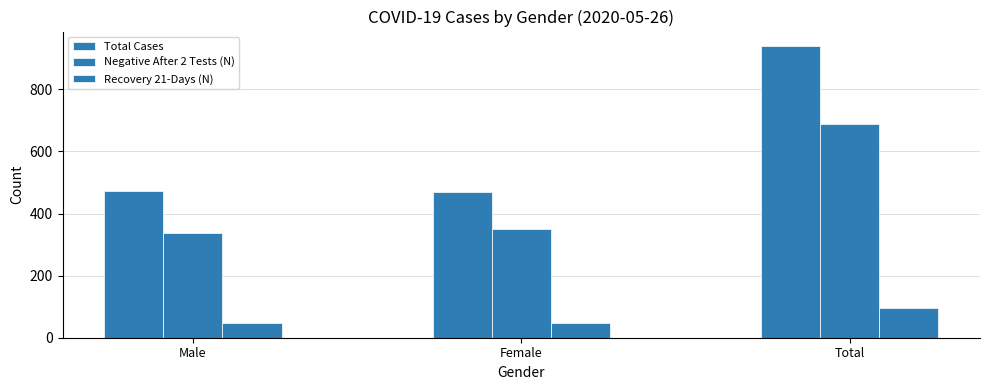

How many values in the Recovery 21-Days (N) series are below 49?

1